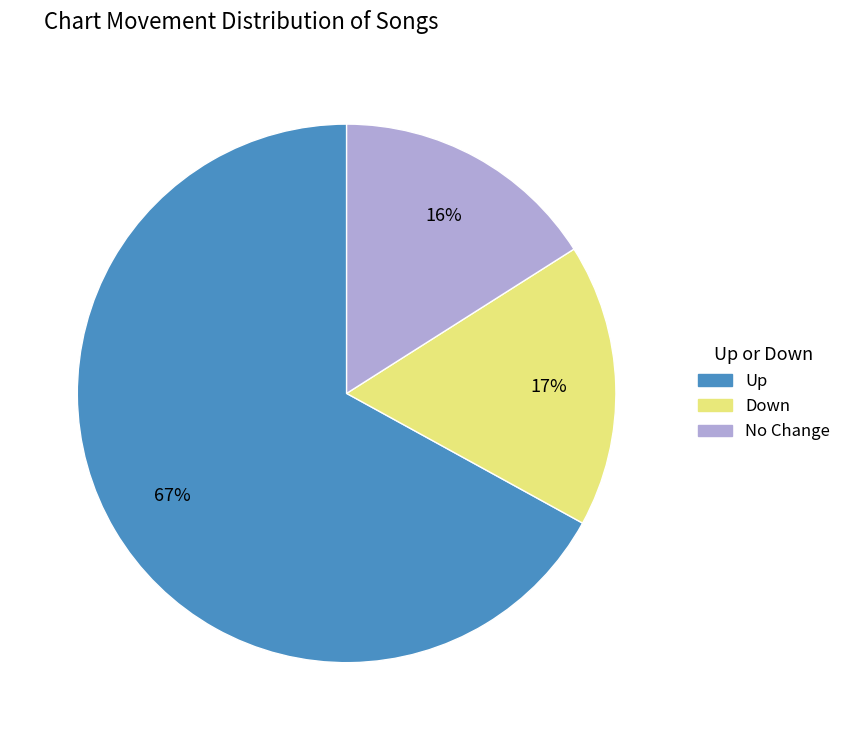

To the nearest percent, what is the difference between the largest and smallest slice percentages?

51%